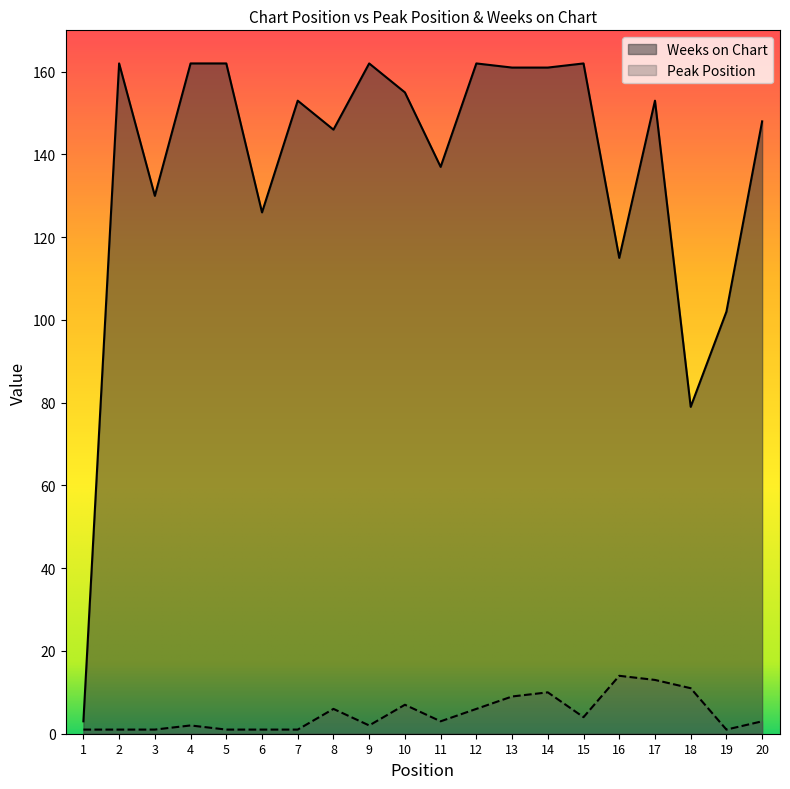

At how many categories does at least one series exceed 127?

15